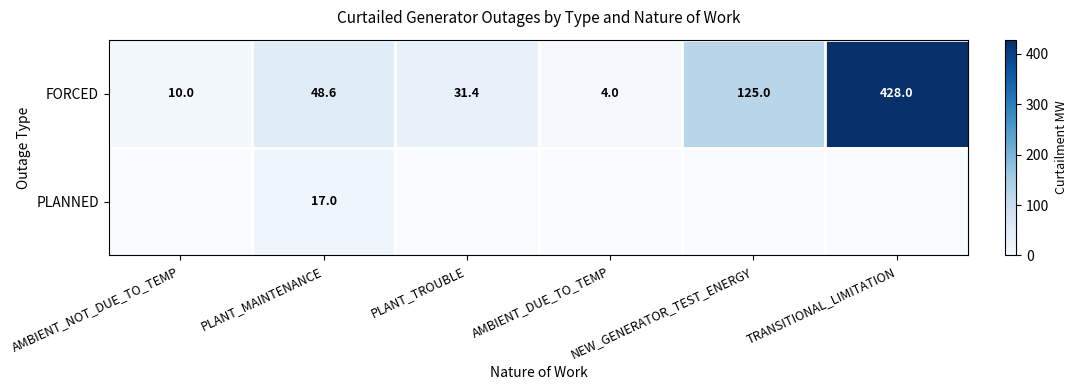

At how many categories does at least one series exceed 122?

2